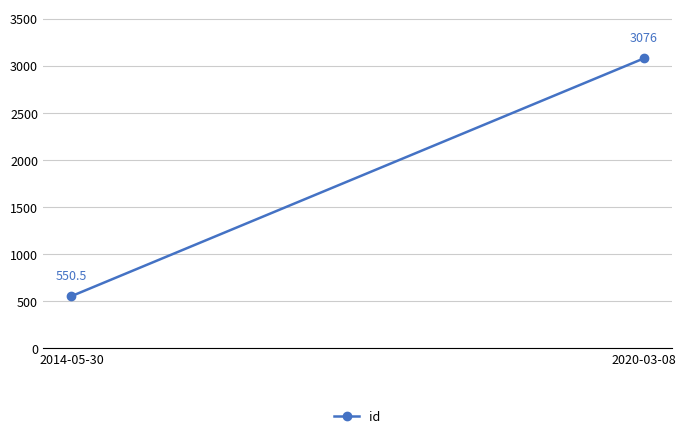

Reading right to left, list all the values displayed in this chart.

3076.0	550.5